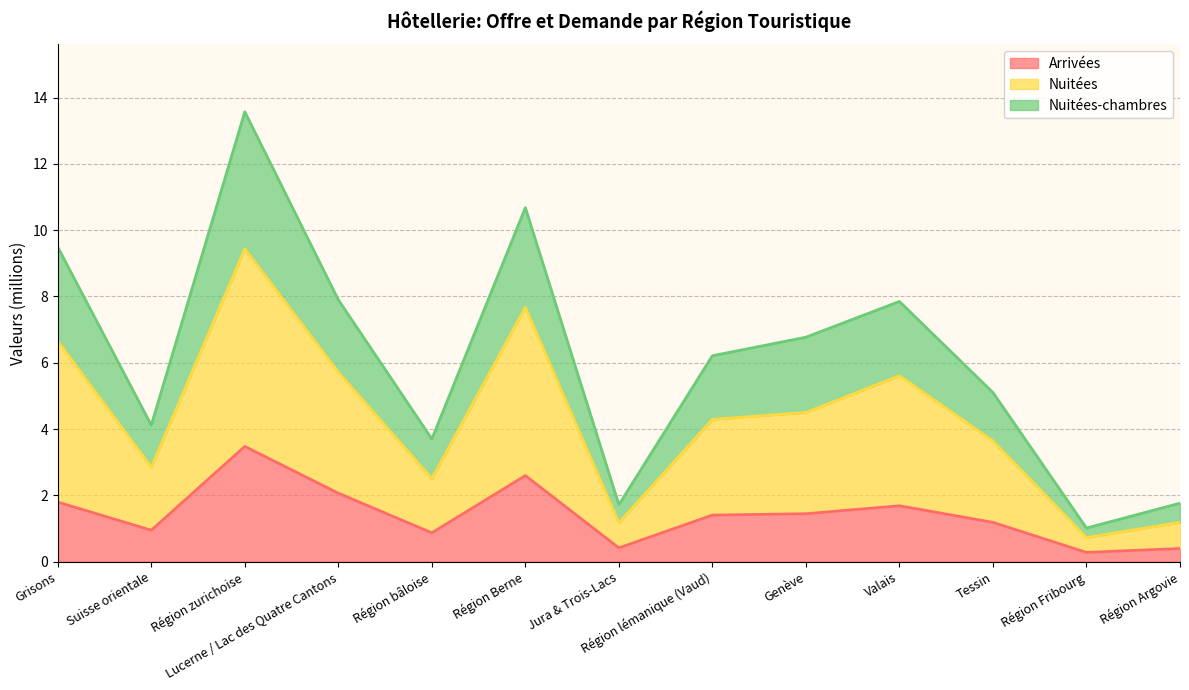

What is the total value across all series at Grisons?

9.5